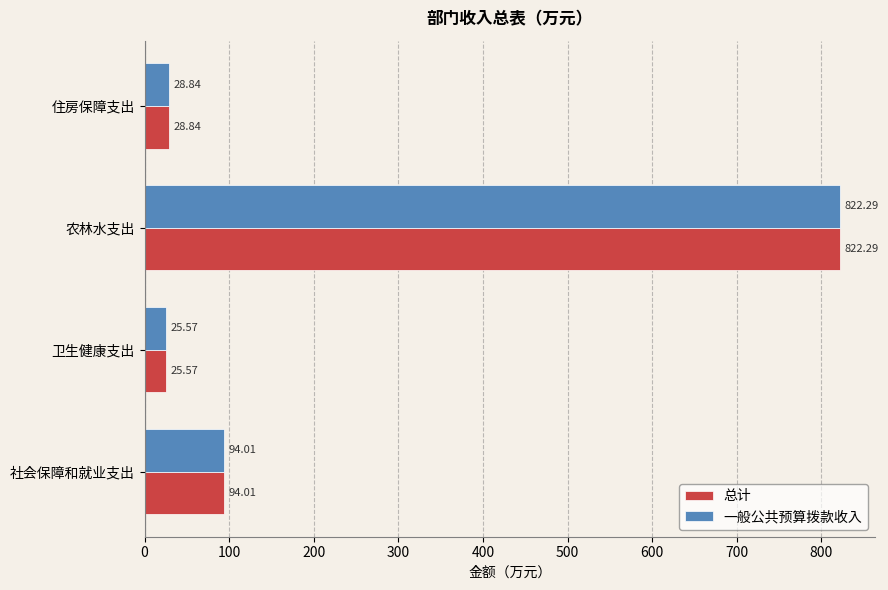

Where is 一般公共预算拨款收入 nearest to the value 423?

社会保障和就业支出